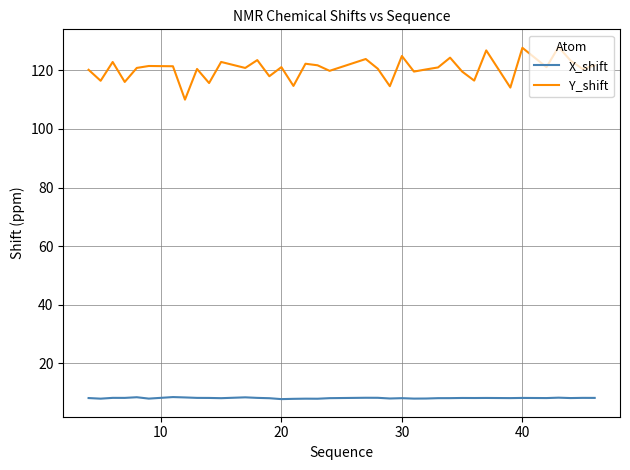

True or false: X_shift and Y_shift intersect in this chart.

False